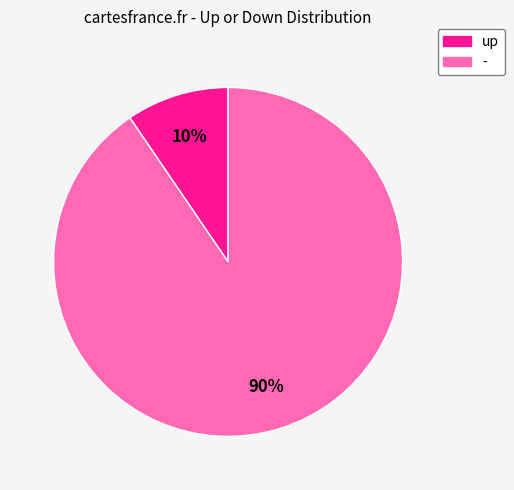

To the nearest percent, what portion does up represent?

10%